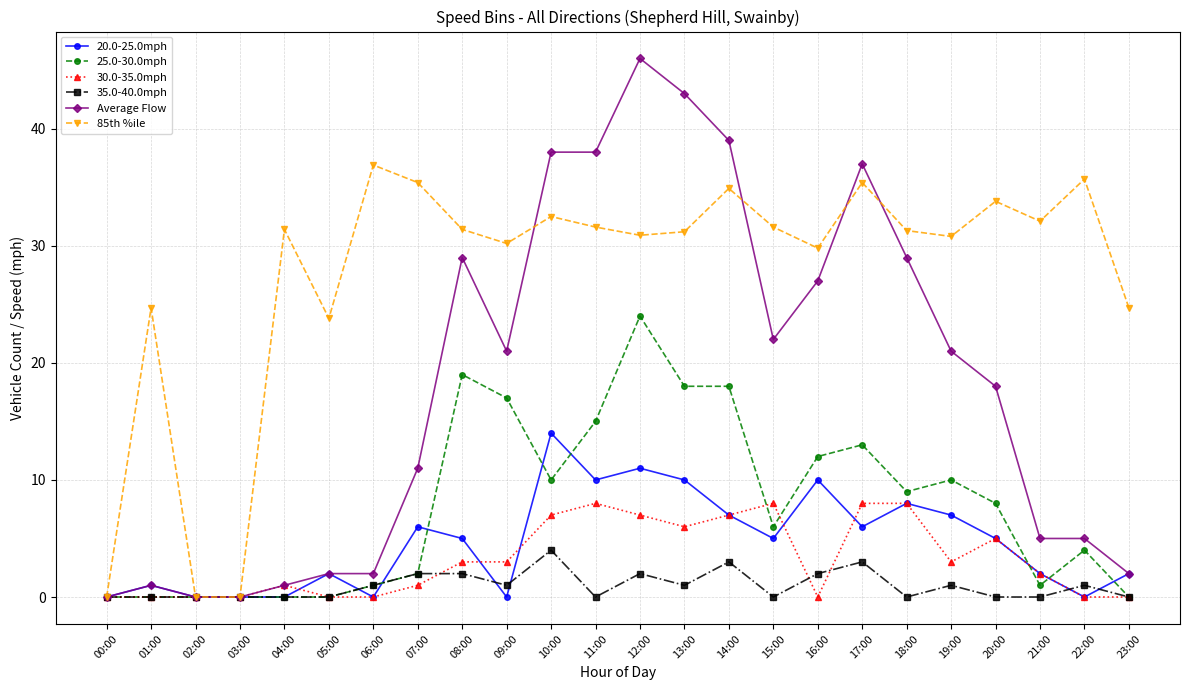

What is the difference between the second highest and minimum values in the Average Flow series?

43.0